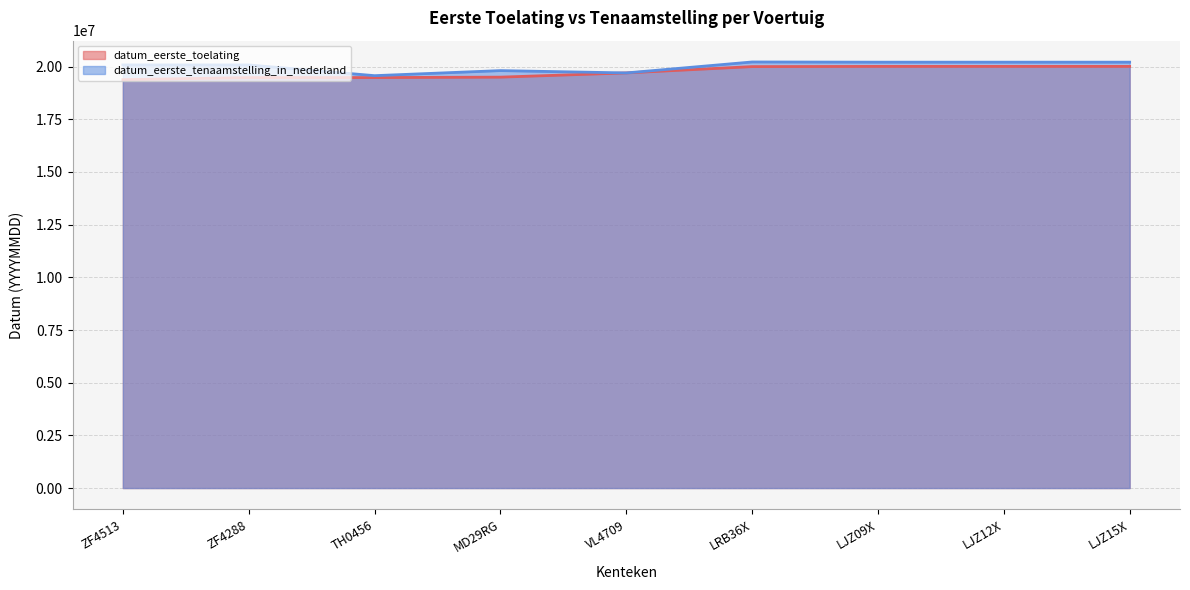

Is the value of datum_eerste_toelating at VL4709 greater than the value of datum_eerste_tenaamstelling_in_nederland at LRB36X?

No